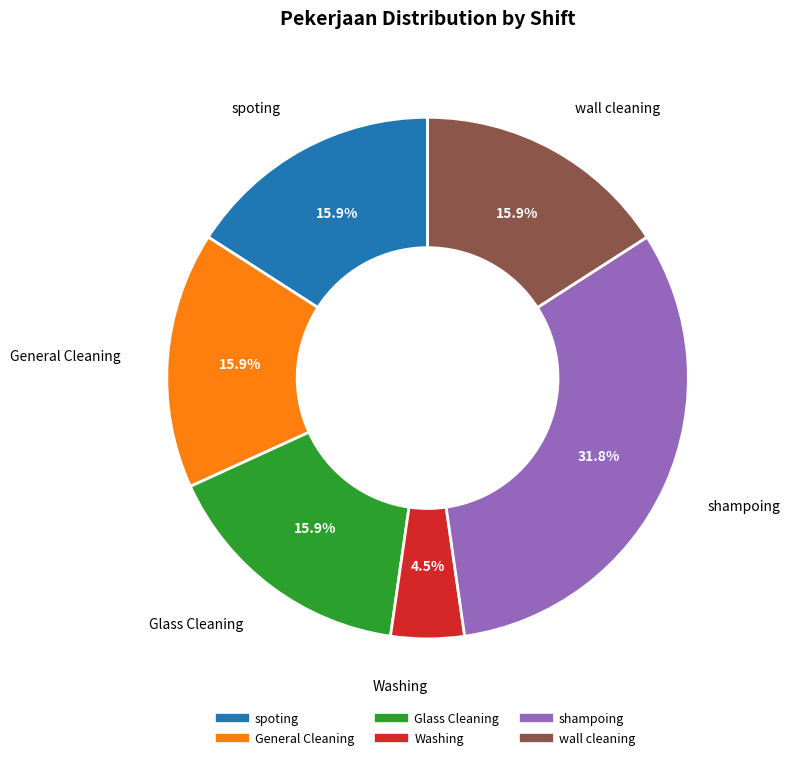

Is there a majority slice in this chart?

No